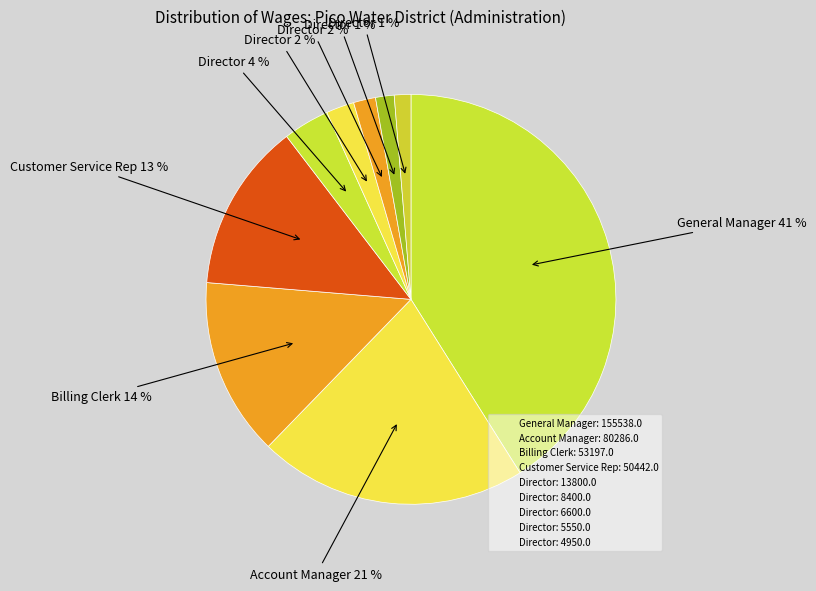

Rank the categories by value from highest to lowest.

General Manager, Account Manager, Billing Clerk, Customer Service Rep, Director (13800), Director (8400), Director (6600), Director (5550), Director (4950)